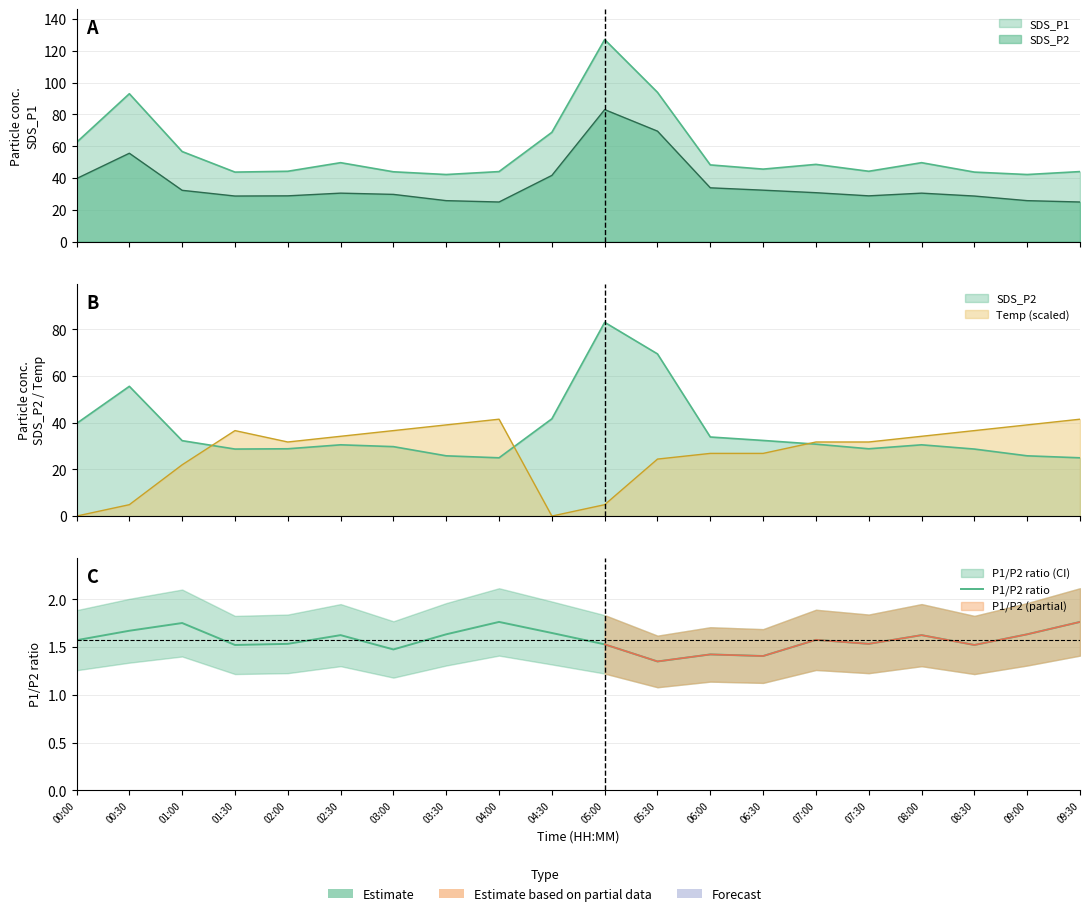

What is the label of the 10th point from the right?

05:00